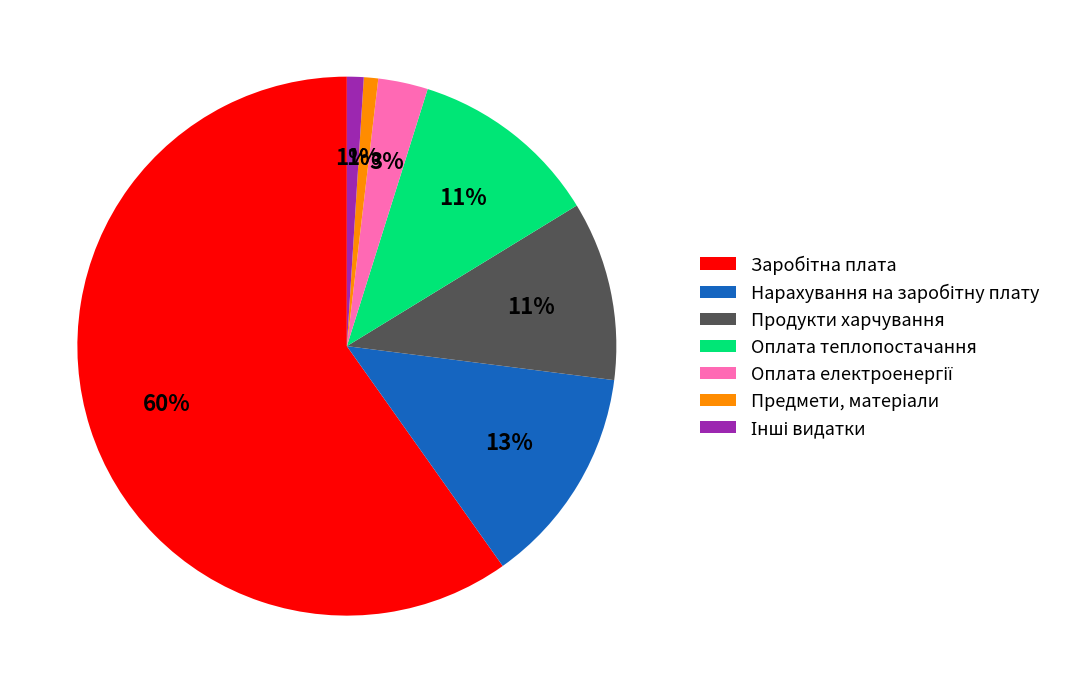

How many segments does this pie chart have?

7